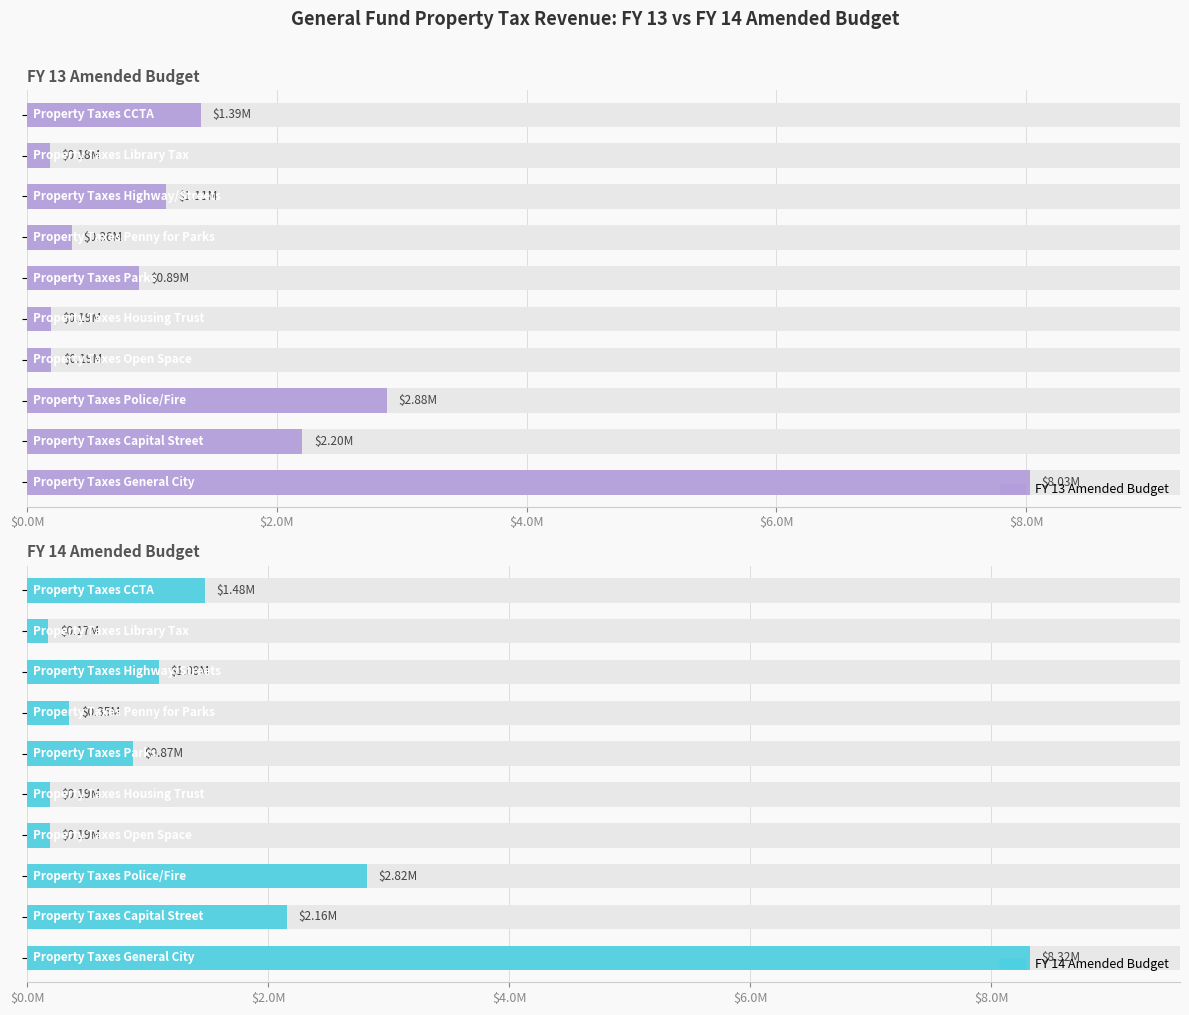

What is the minimum value shown in the chart?

174827